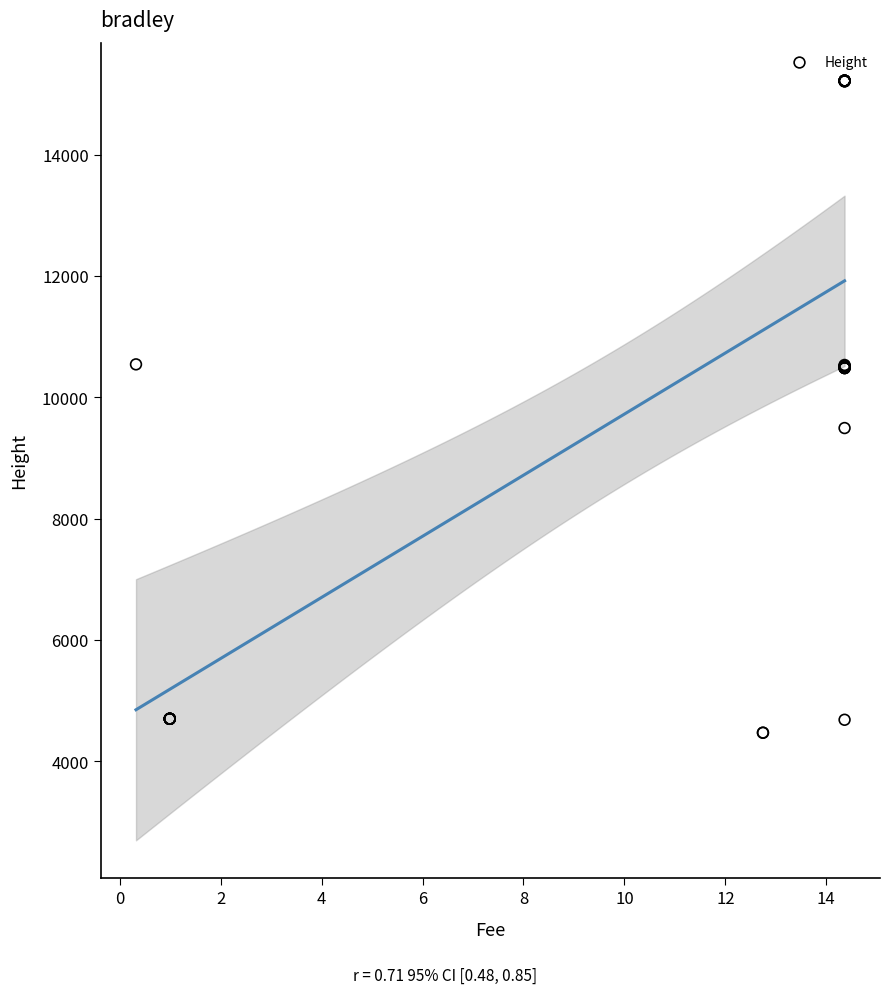

What Y value in the scatter plot is closest to 9844?

9493